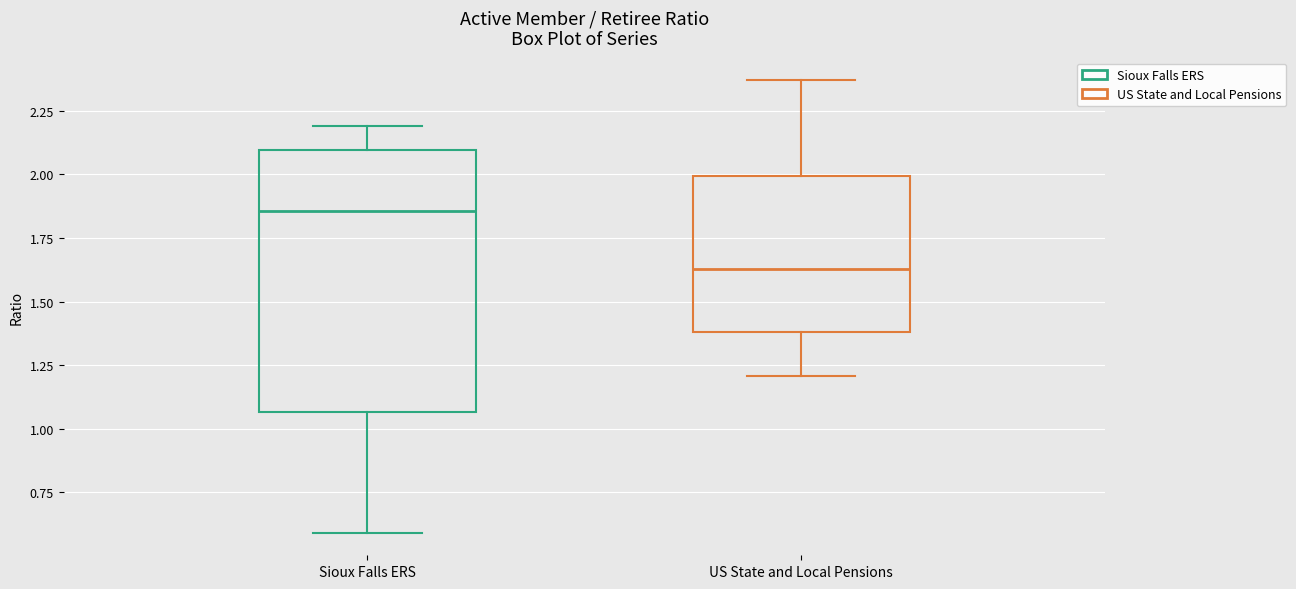

Where is the lower edge of the box for Sioux Falls ERS on the y-axis? The values are not printed on the chart, so give them approximately, as read against the axis.

1.05